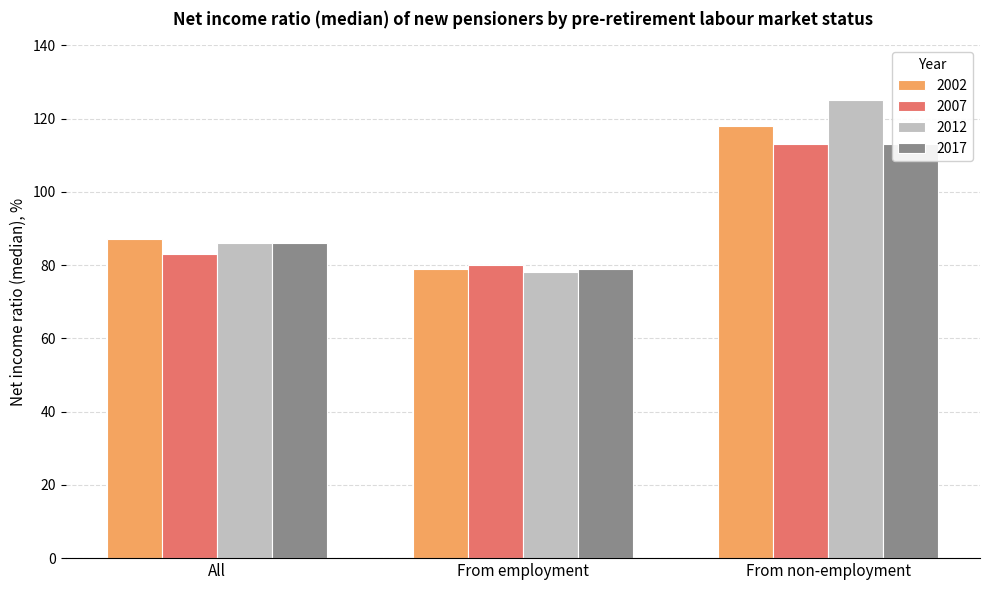

How many values in the 2007 series are below 83?

1